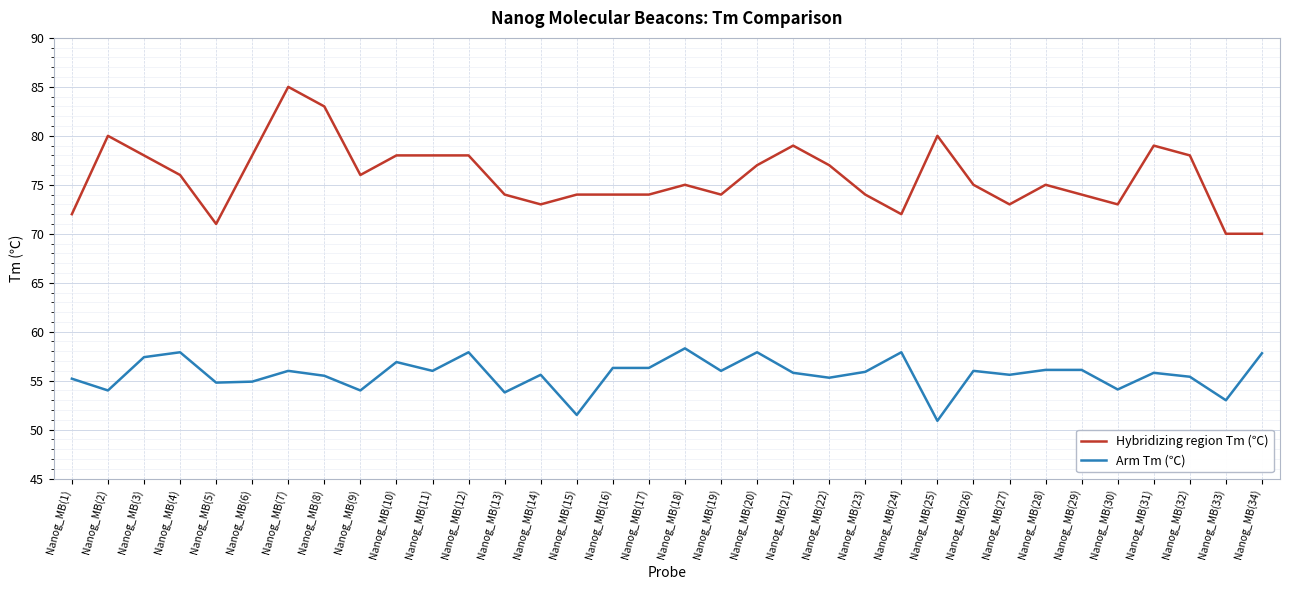

What is the highest value of the Hybridizing region Tm (℃) series?

85.0